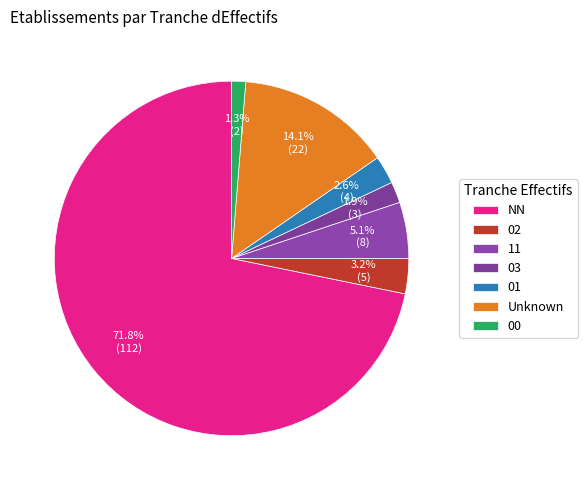

How many slices are in this pie chart?

7